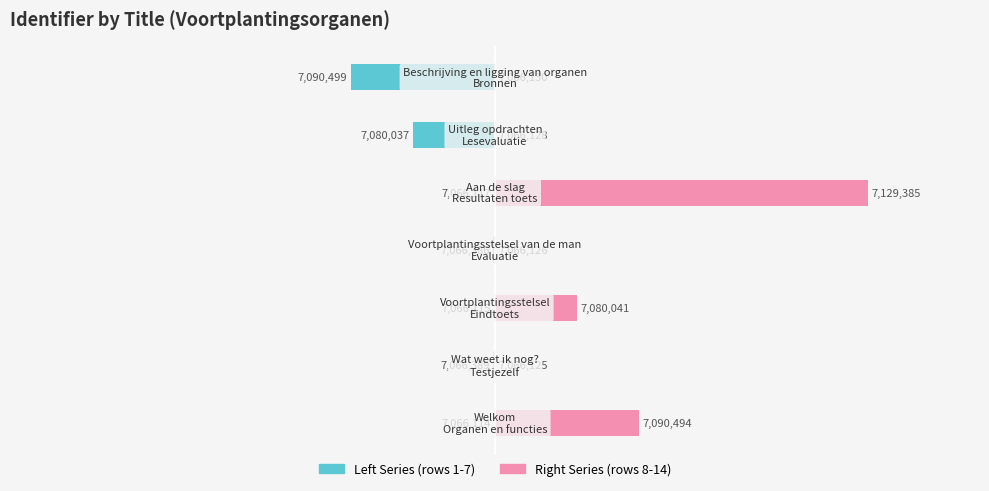

Rank the series by their maximum value, from highest to lowest.

Right Series, Left Series